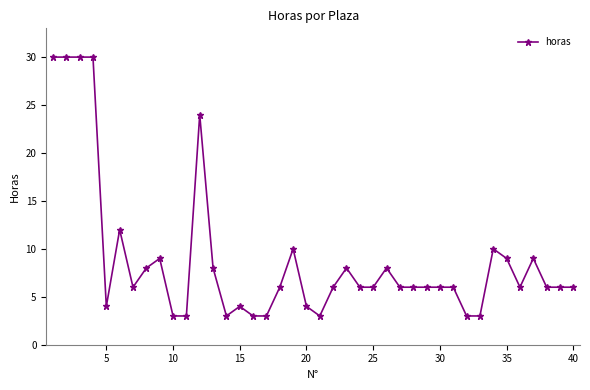

Count the number of data series in this chart.

1